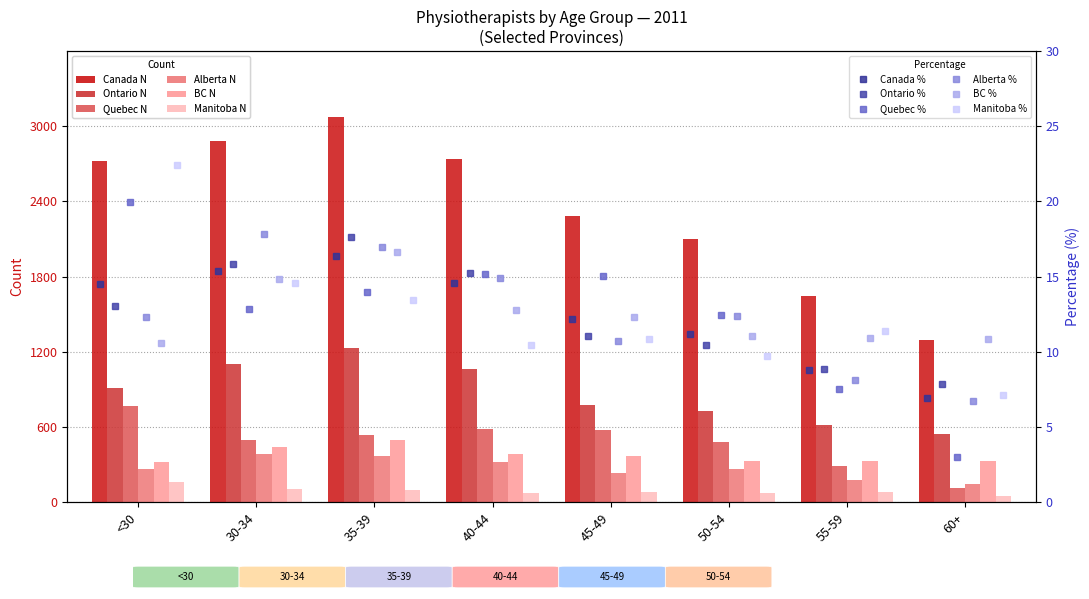

What is the value of the Quebec N bar at the 5th from the left?

578